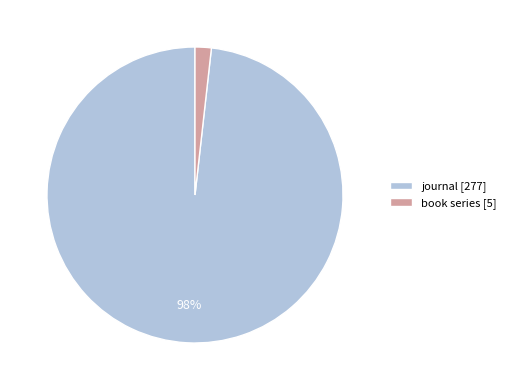

Is it true that book series [5] is 15% of the pie?

False